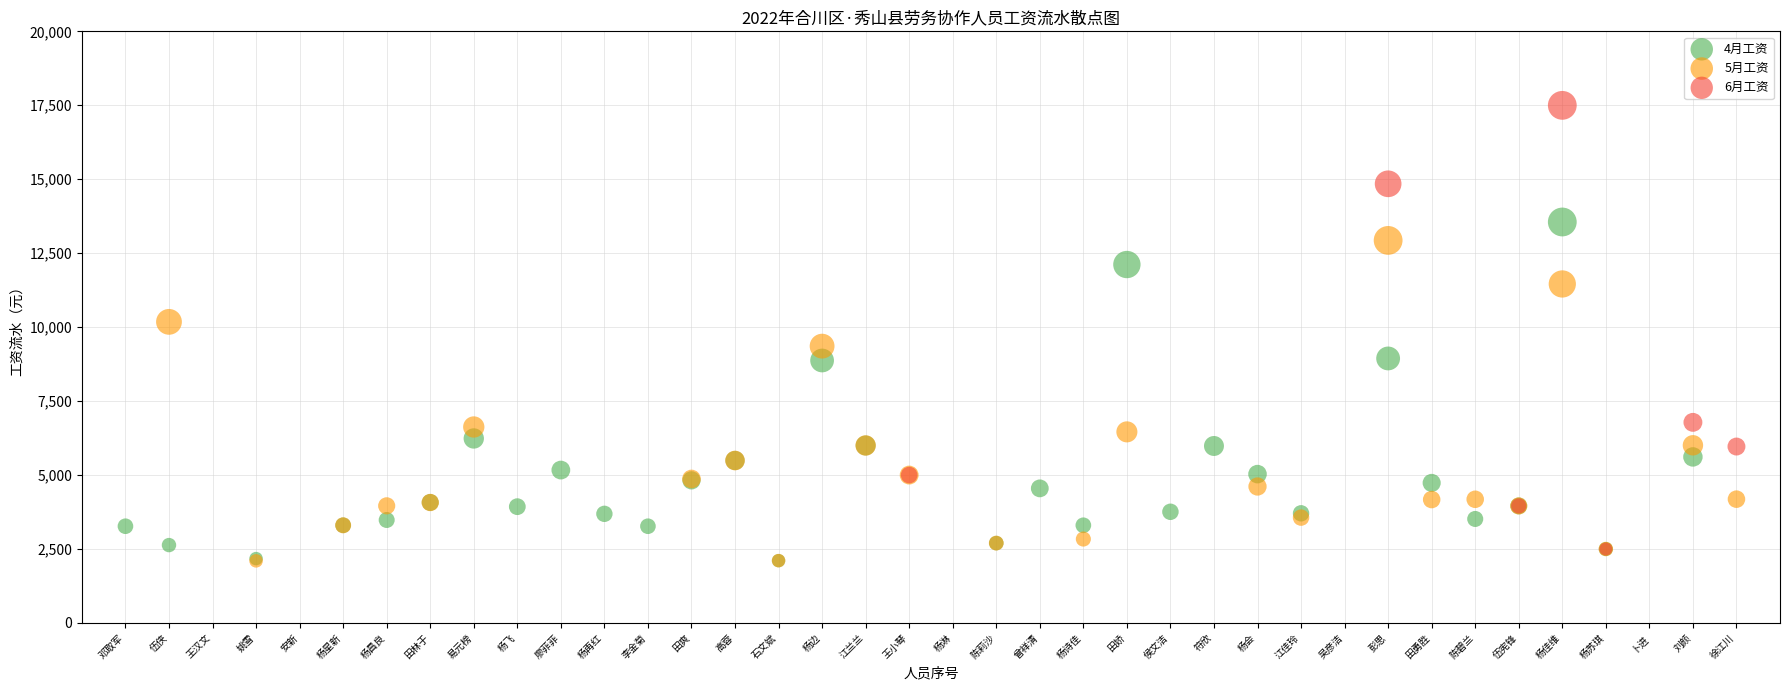

Which series reaches the maximum Y coordinate?

6月工资